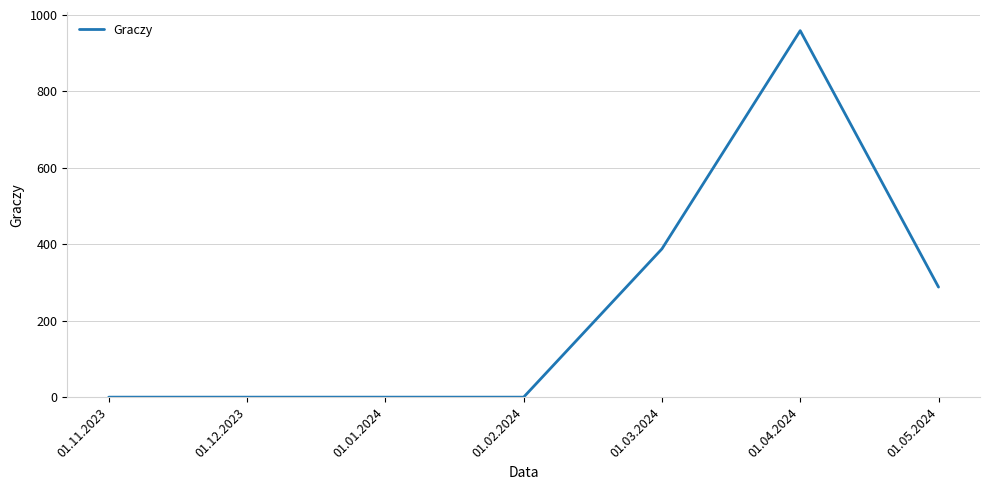

Does the chart have visible grid lines?

Yes